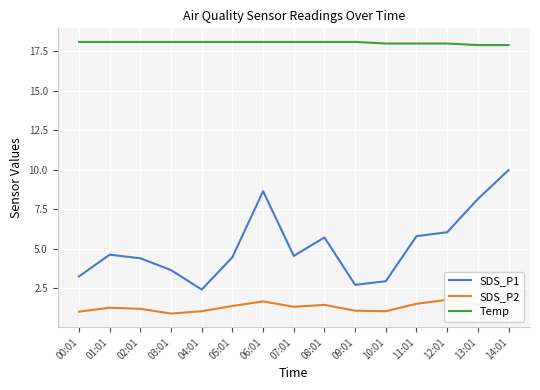

What is the sum of the SDS_P2 values at 12:01 and 09:01?

2.9